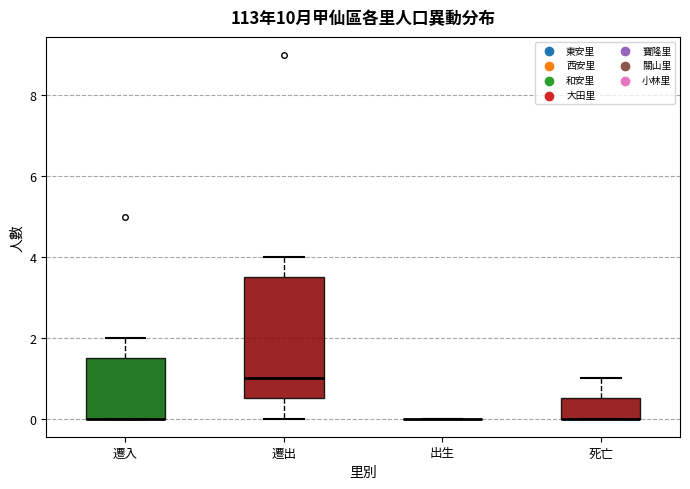

Which box is the tallest, from its lower edge to its upper edge?

遷出